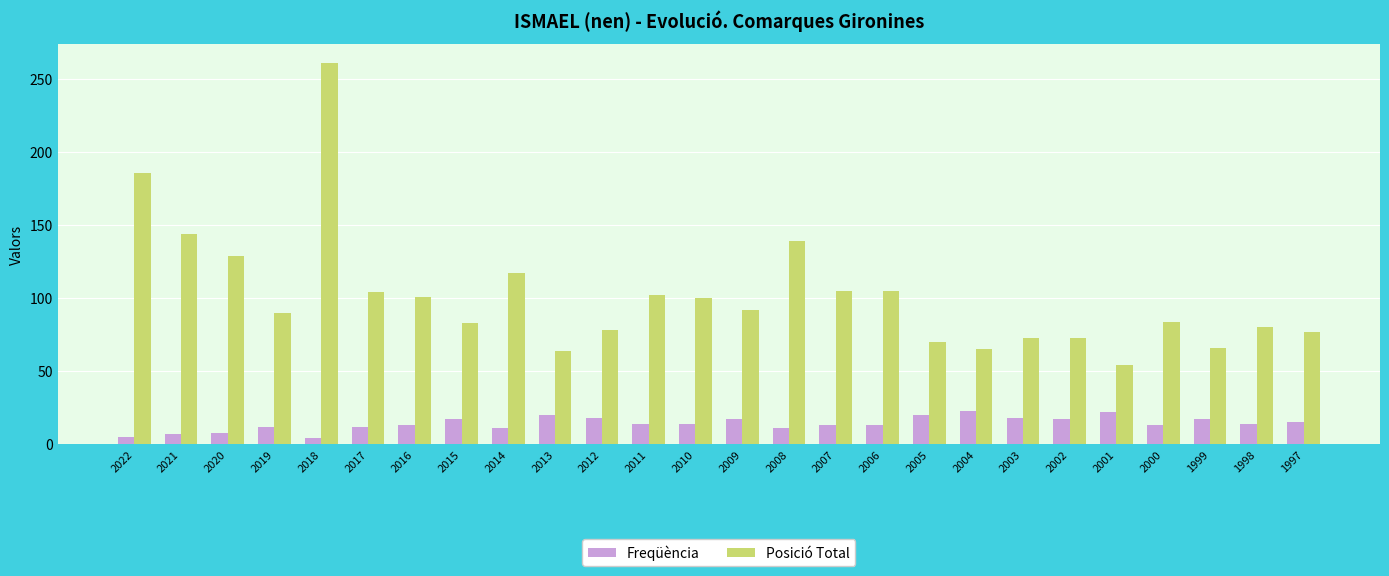

At 2009, list the series in order from largest to smallest.

Posició Total, Freqüència